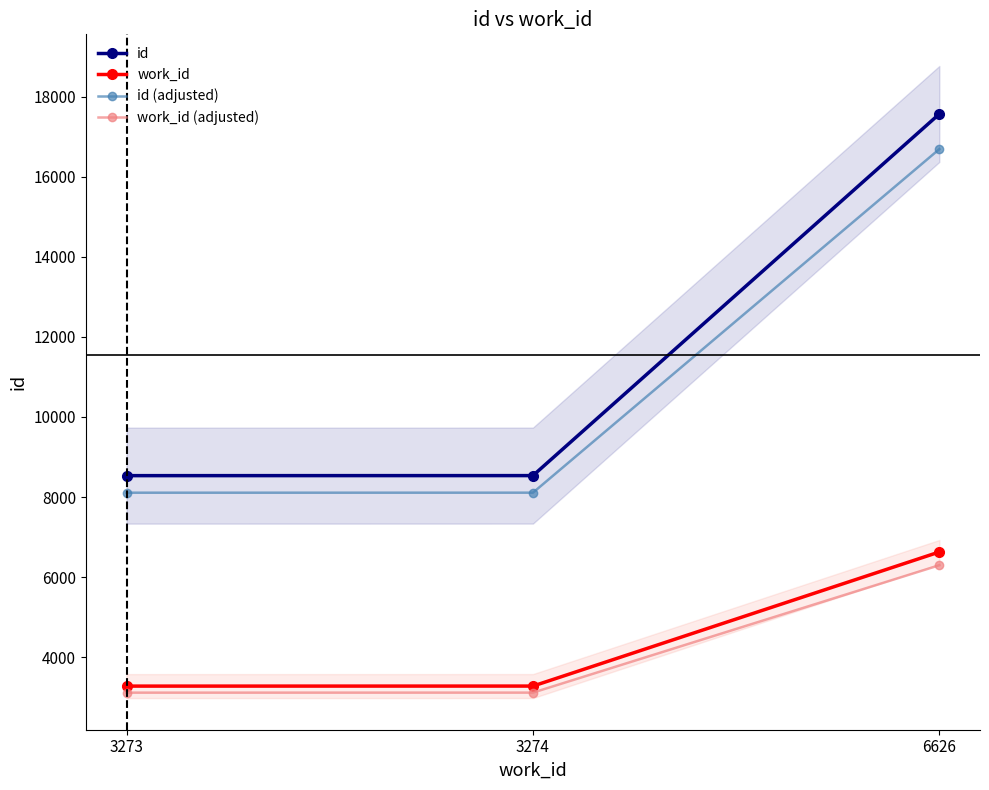

How many data points in work_id are above 3274?

1